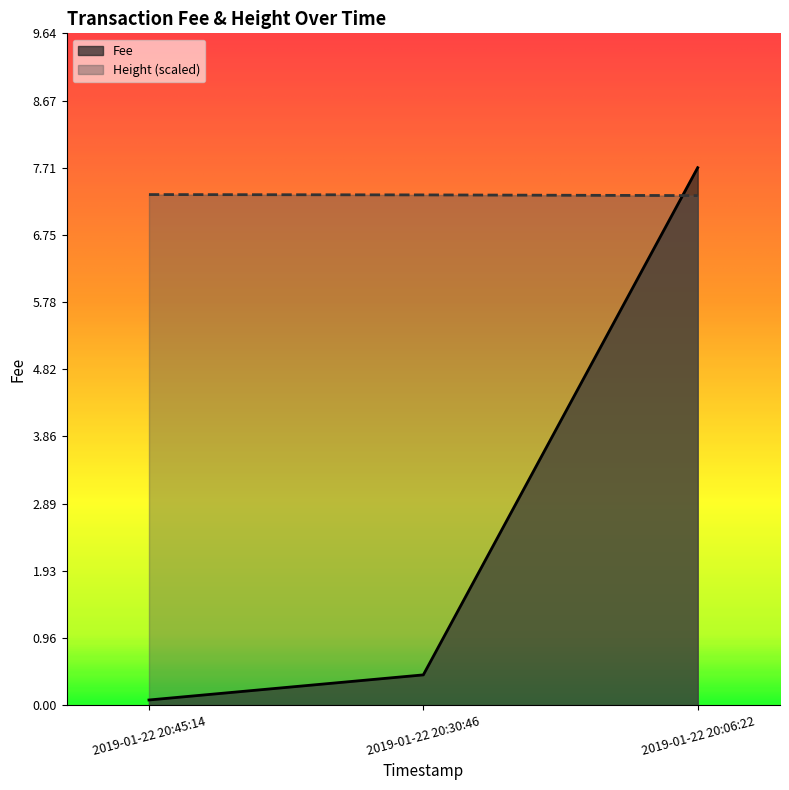

Is the value of Height at 2019-01-22 20:06:22 greater than the value of Fee at 2019-01-22 20:30:46?

Yes